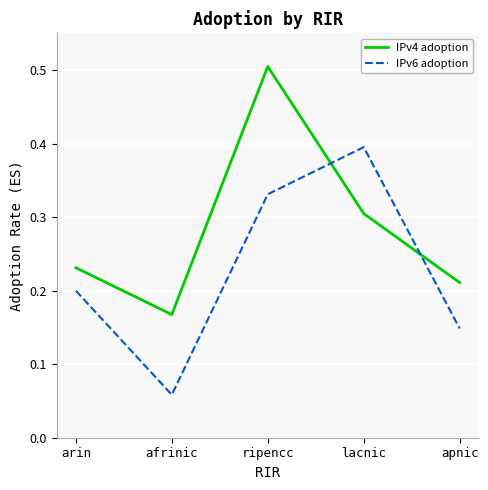

What position from the left is ripencc?

3